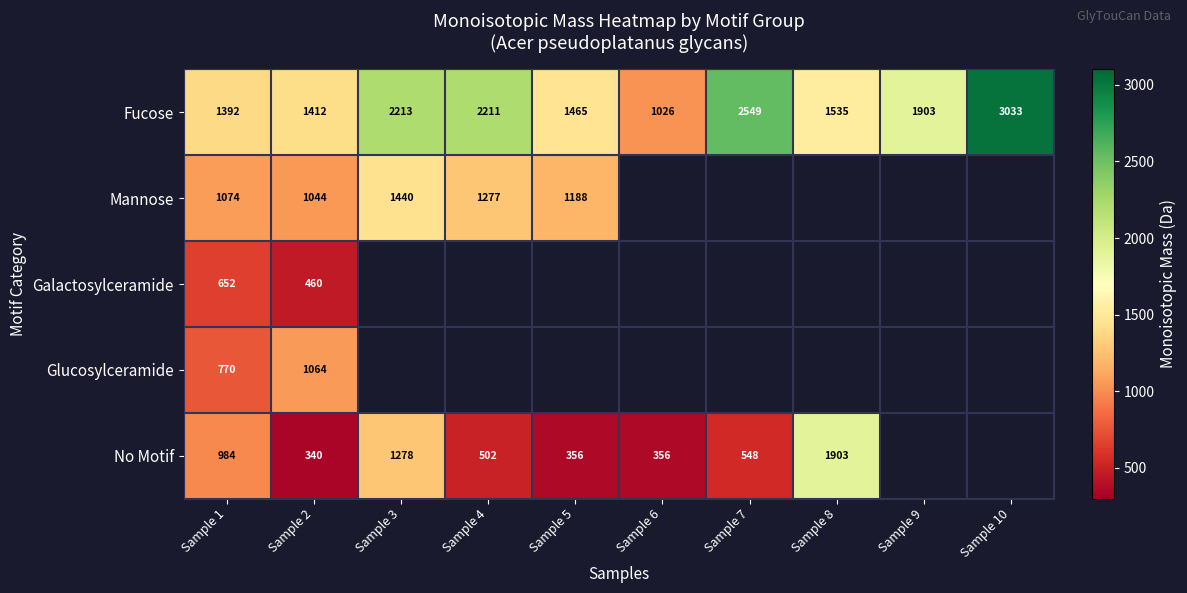

Which series has the largest total across all categories?

Fucose